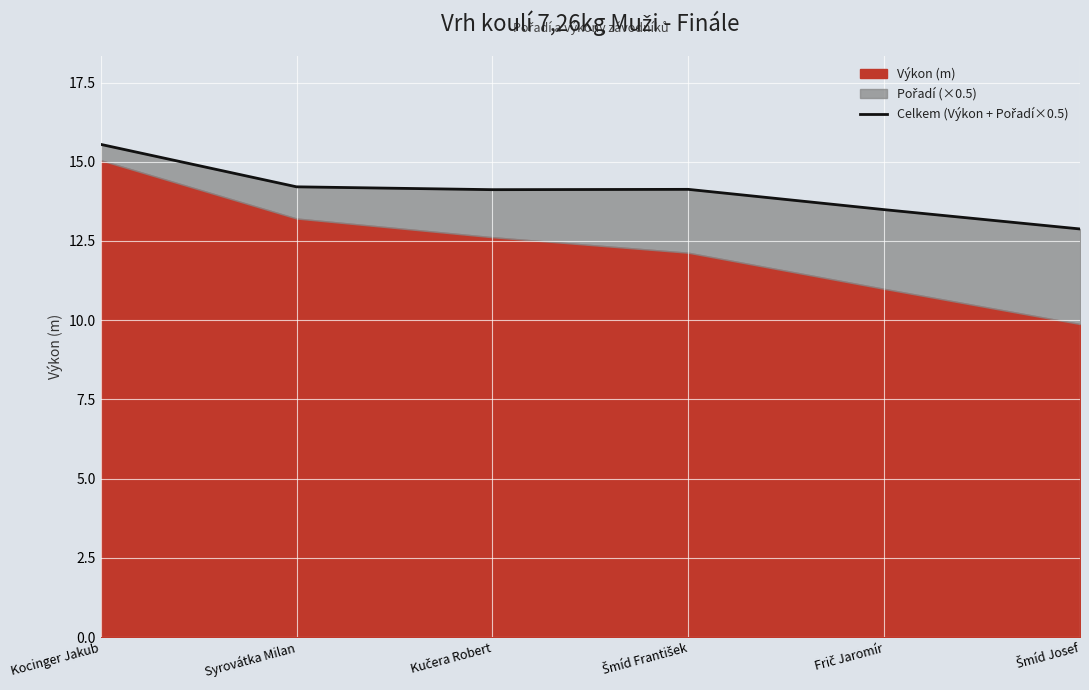

What is the sum of the values at Frič Jaromír and Kocinger Jakub?

29.0